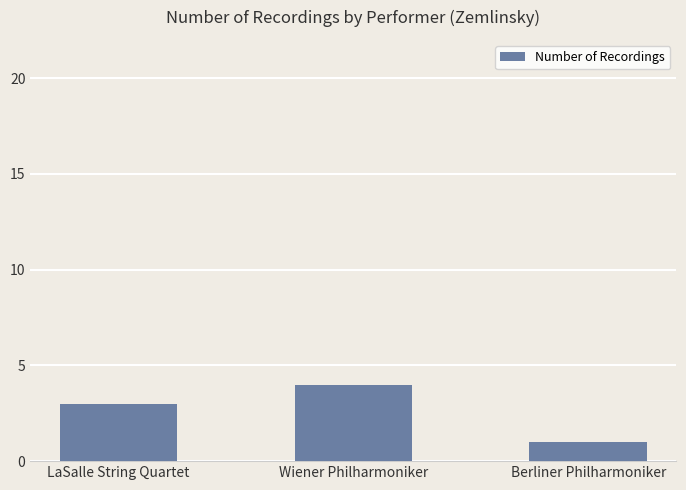

Between Berliner Philharmoniker and Wiener Philharmoniker, which is larger?

Wiener Philharmoniker